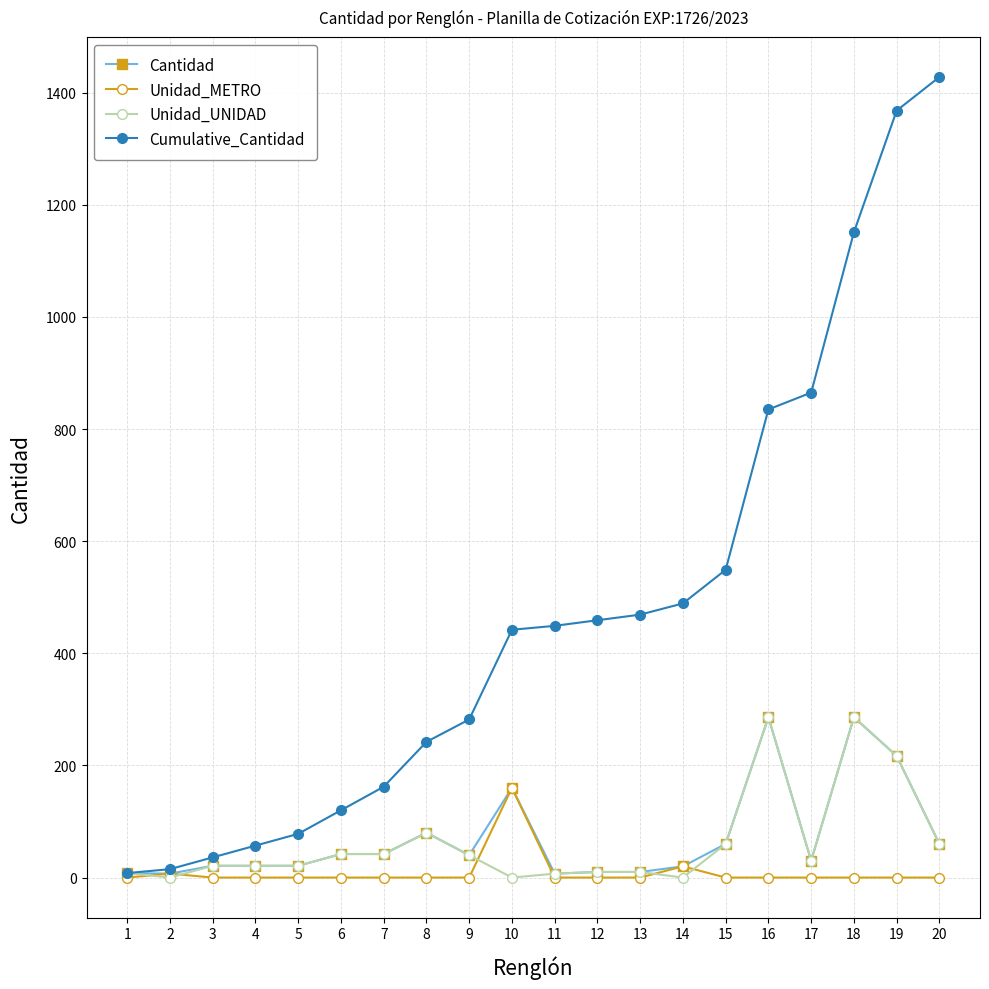

Which series has the largest total across all categories?

Cumulative_Cantidad